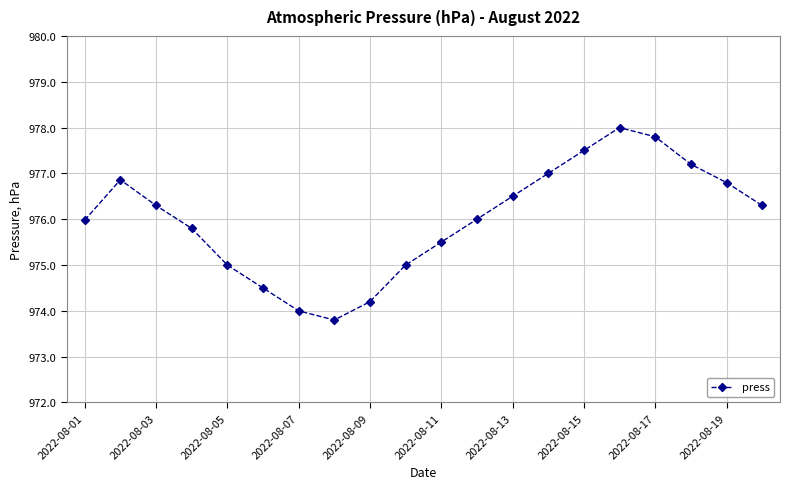

What is the average value?

976.0